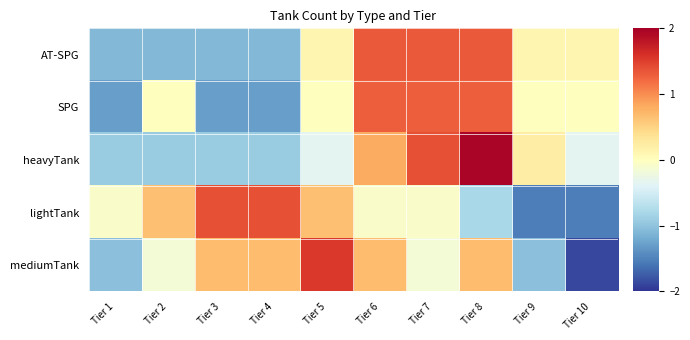

Which series changed the most between Tier 2 and Tier 9?

lightTank